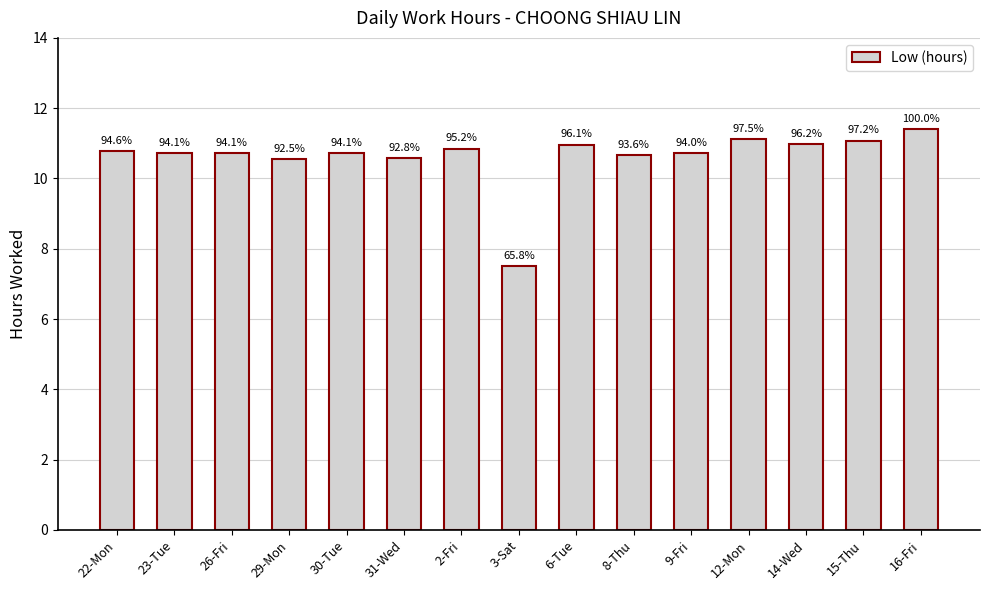

Rank the categories by value from lowest to highest.

3-Sat, 29-Mon, 31-Wed, 8-Thu, 9-Fri, 23-Tue, 26-Fri, 30-Tue, 22-Mon, 2-Fri, 6-Tue, 14-Wed, 15-Thu, 12-Mon, 16-Fri